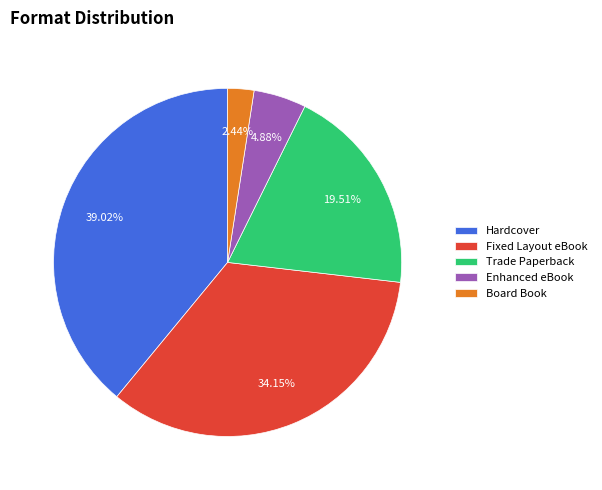

What is the smallest slice in the pie chart?

Board Book